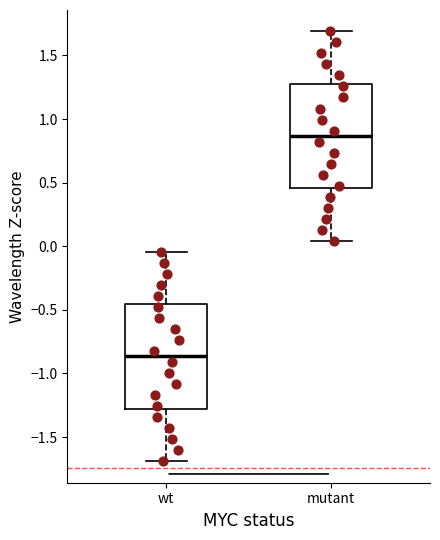

Where does the median line of the box for wt sit on the y-axis? The values are not printed on the chart, so give them approximately, as read against the axis.

-0.85